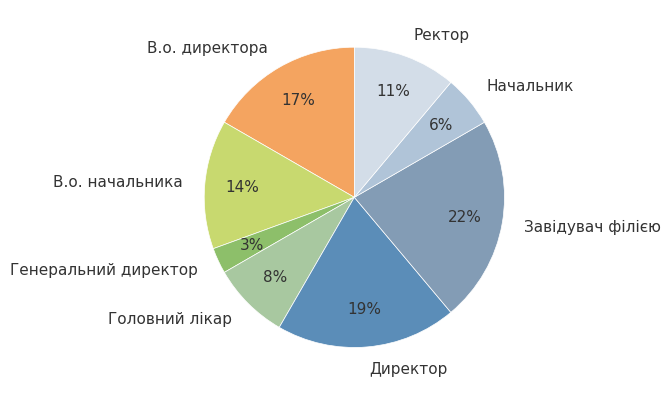

How many segments does this pie chart have?

8